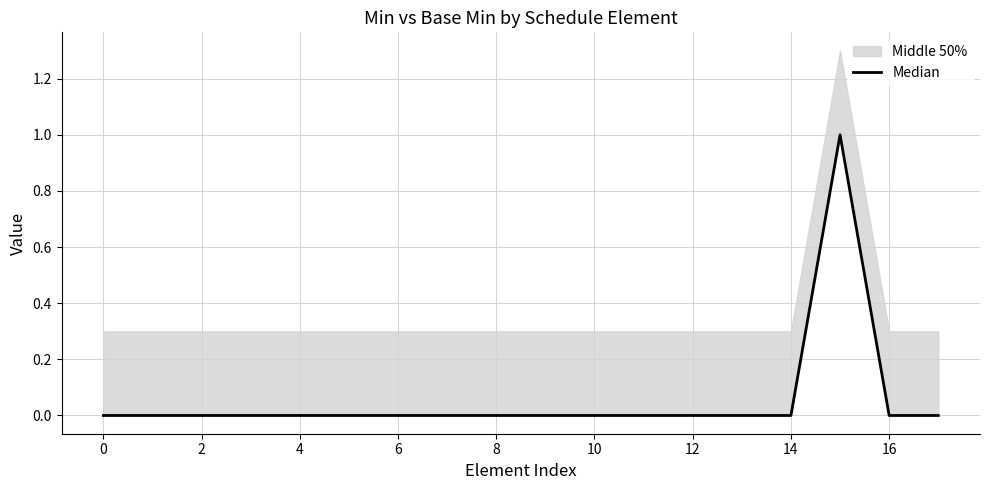

Which category has the highest value across all series?

15